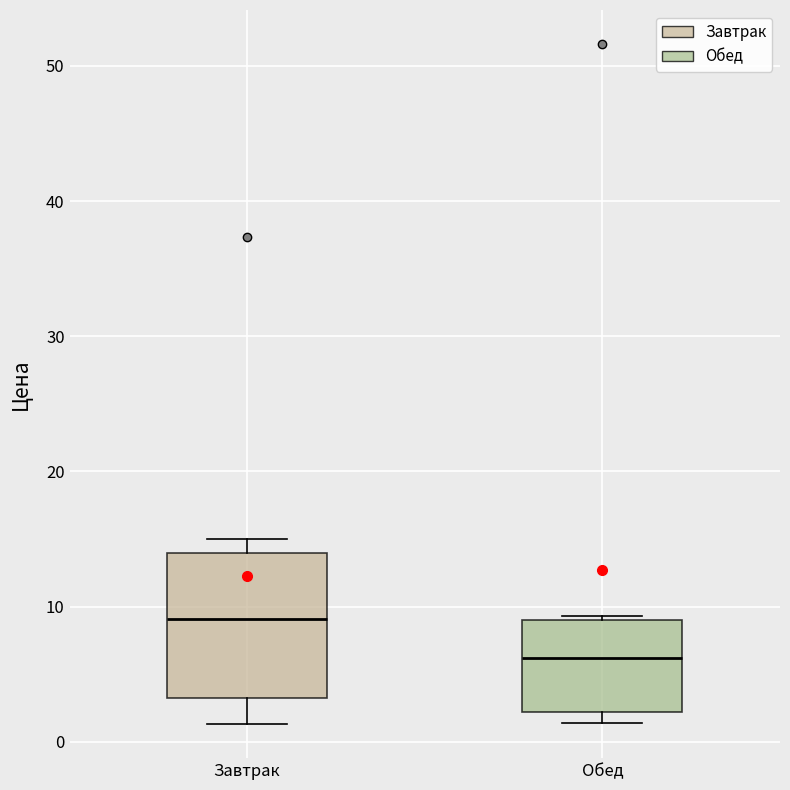

Where is the upper edge of the box for Обед on the y-axis? The values are not printed on the chart, so give them approximately, as read against the axis.

9